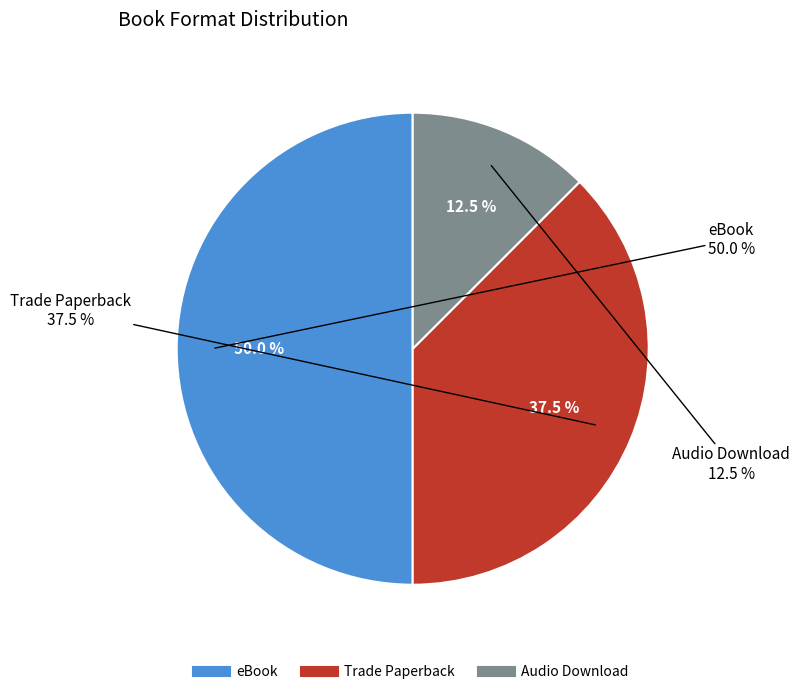

What is the smallest slice in the pie chart?

Audio Download